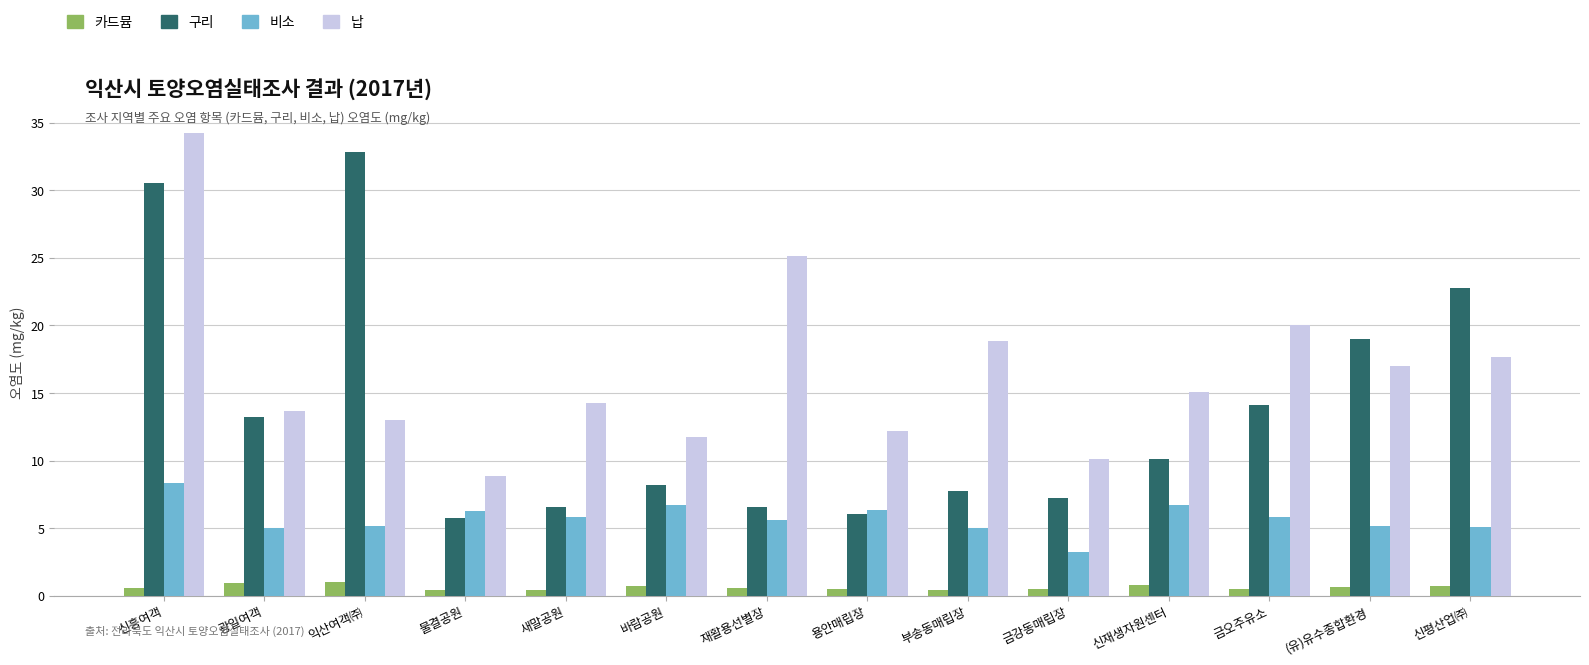

At 신재생자원센터, list the series in order from smallest to largest.

카드뮴, 비소, 구리, 납